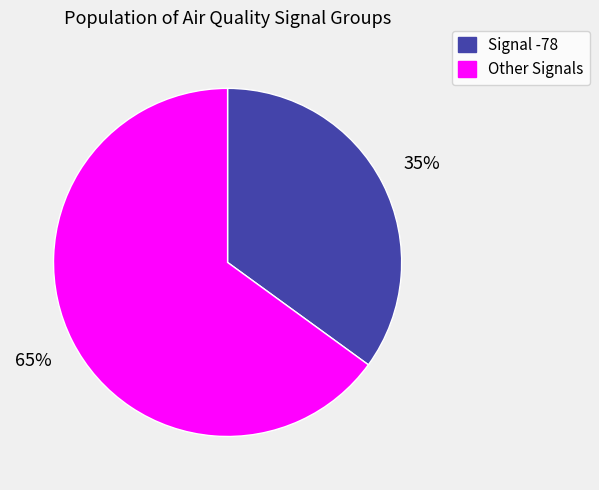

What is the largest slice in the pie chart?

Other Signals